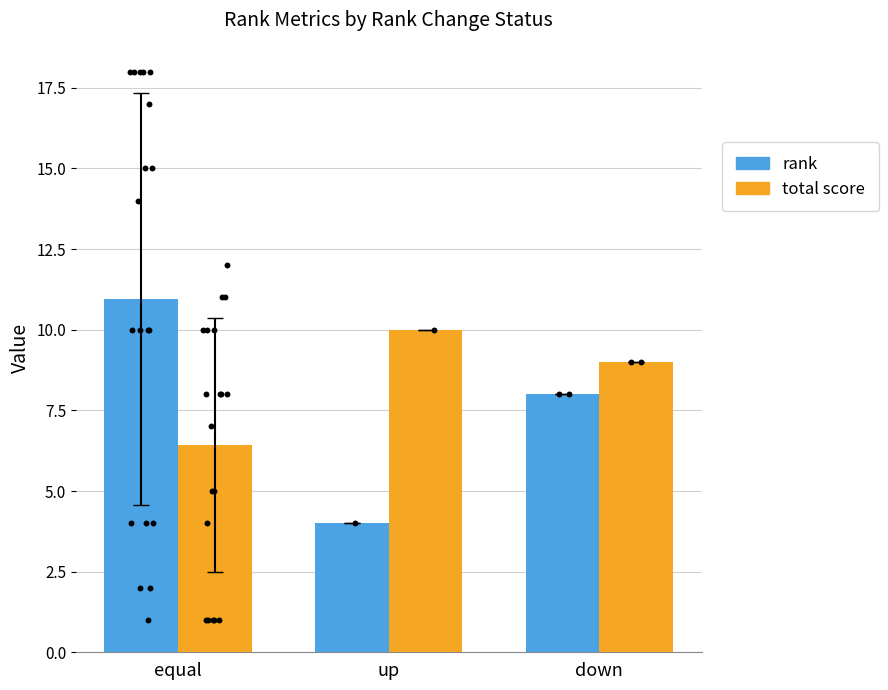

Which series reaches the minimum Y coordinate?

rank